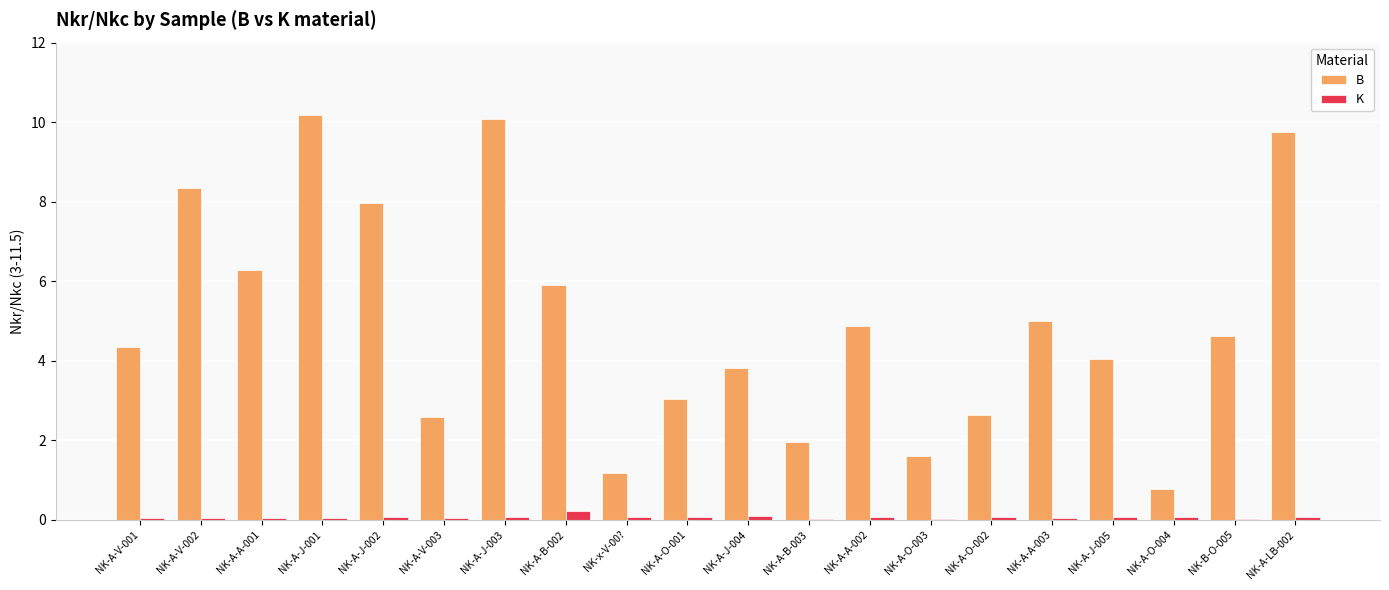

What is the sum of all K values?

1.3